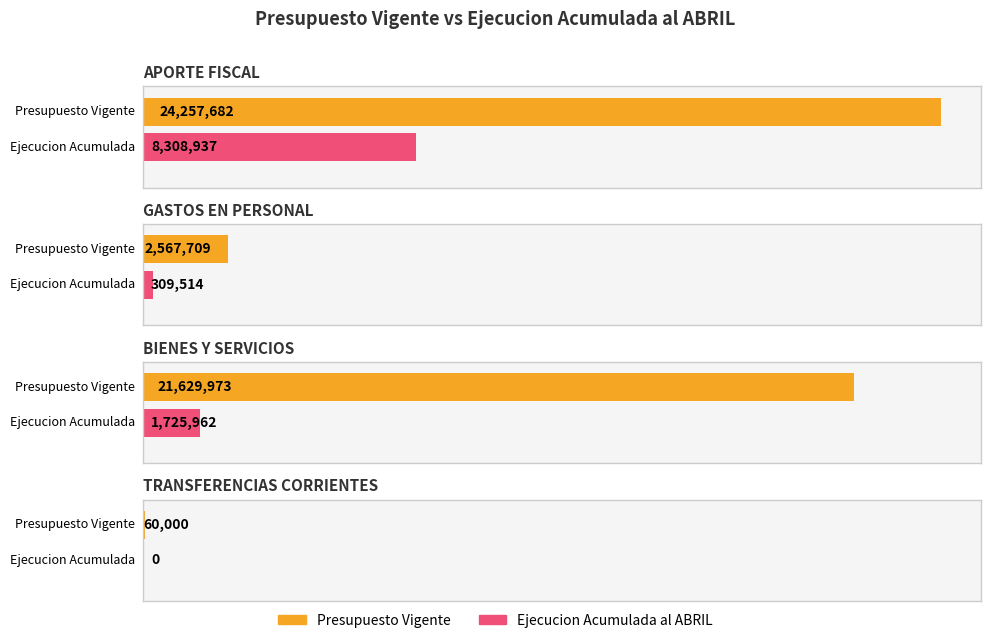

Which category has the lowest value across all series?

TRANSFERENCIAS CORRIENTES